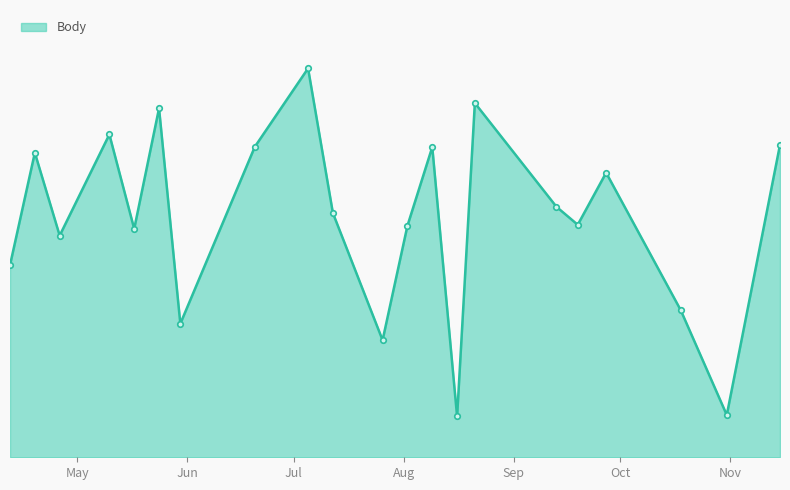

Does the chart have visible grid lines?

No